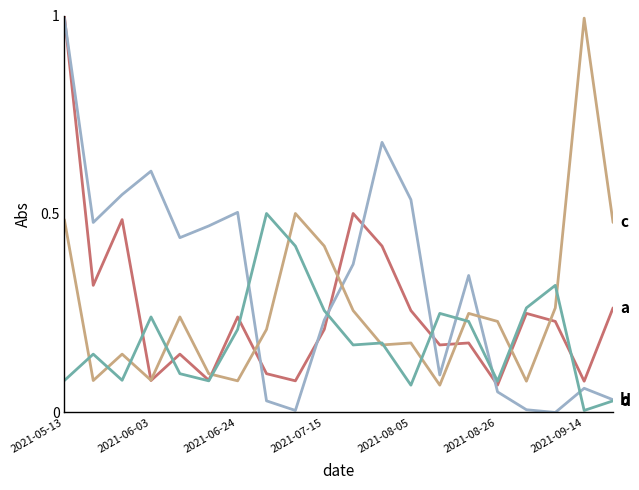

What is the greatest value displayed?

1.0